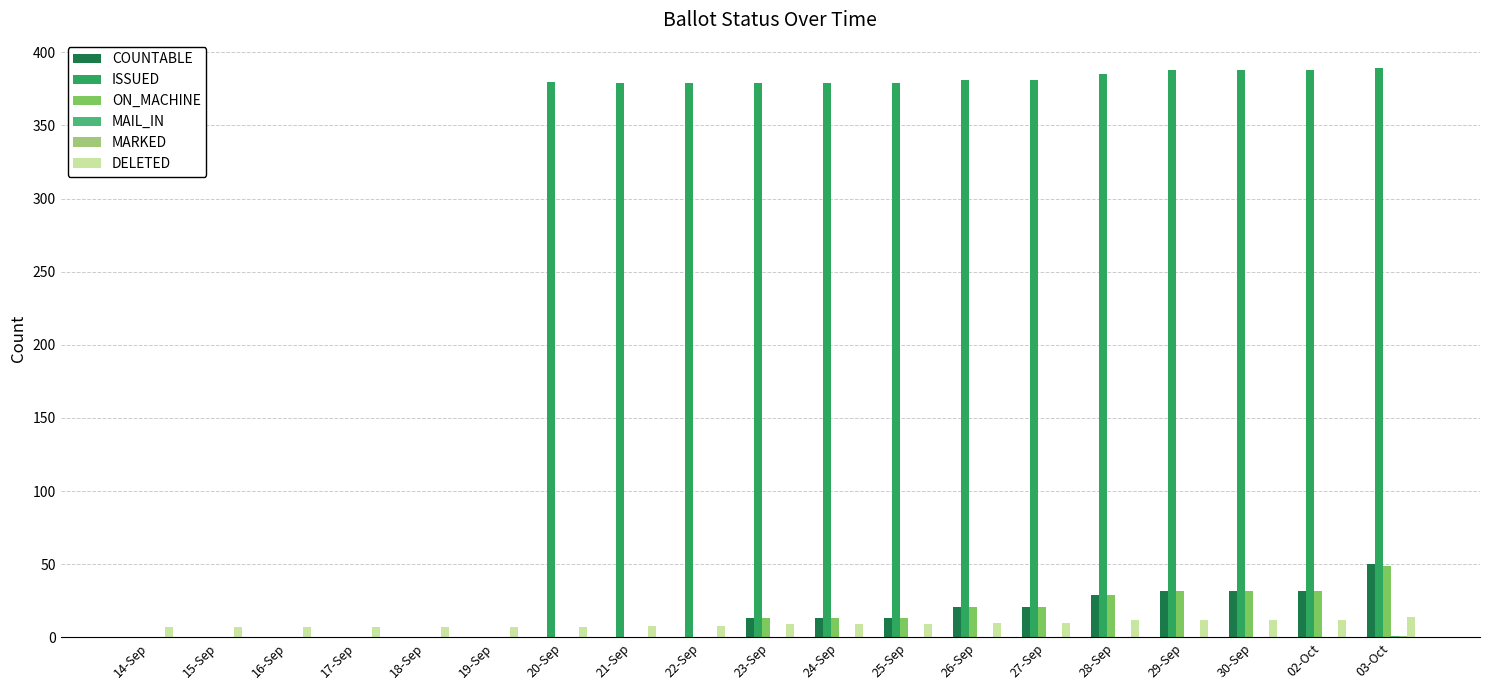

Which series has the largest range (max minus min)?

ISSUED